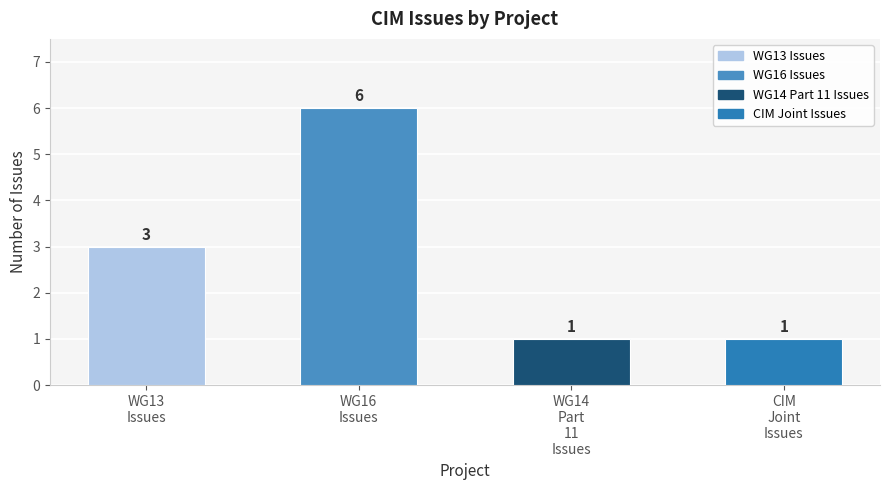

What value does the data have at WG13
Issues?

3